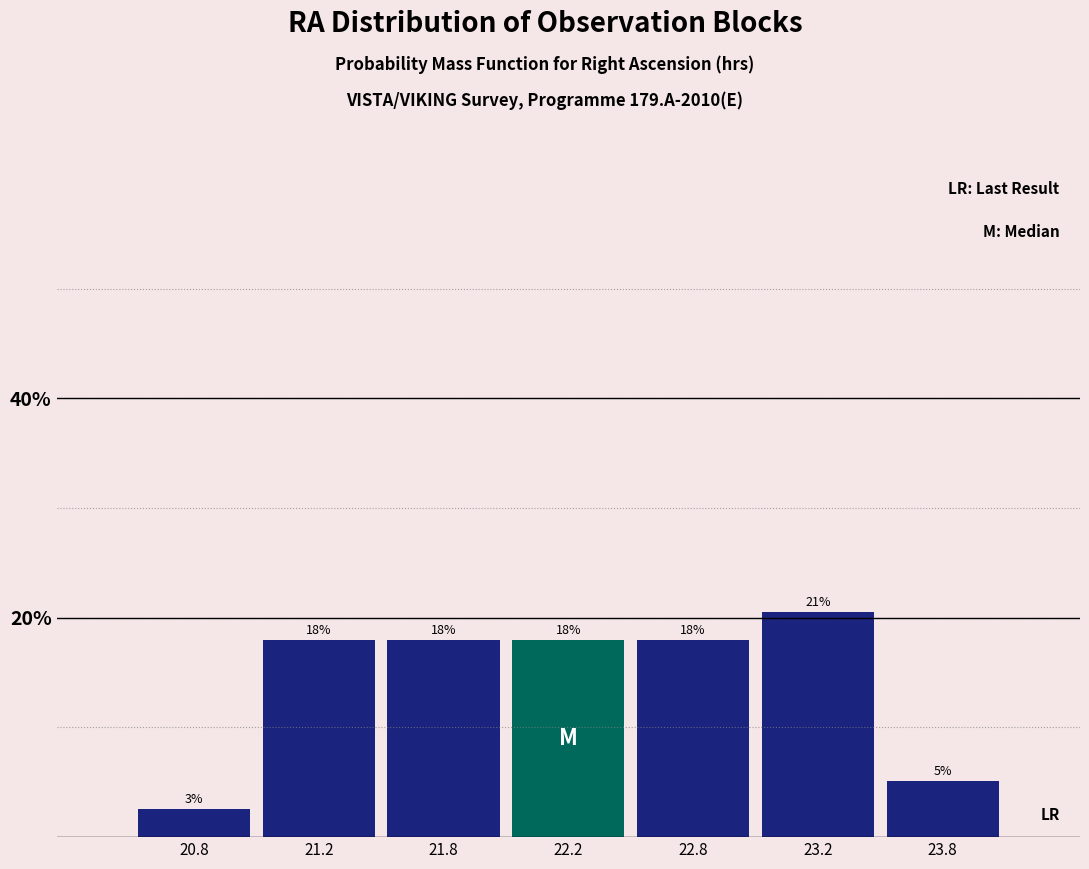

What is the maximum value shown in the chart?

20.5